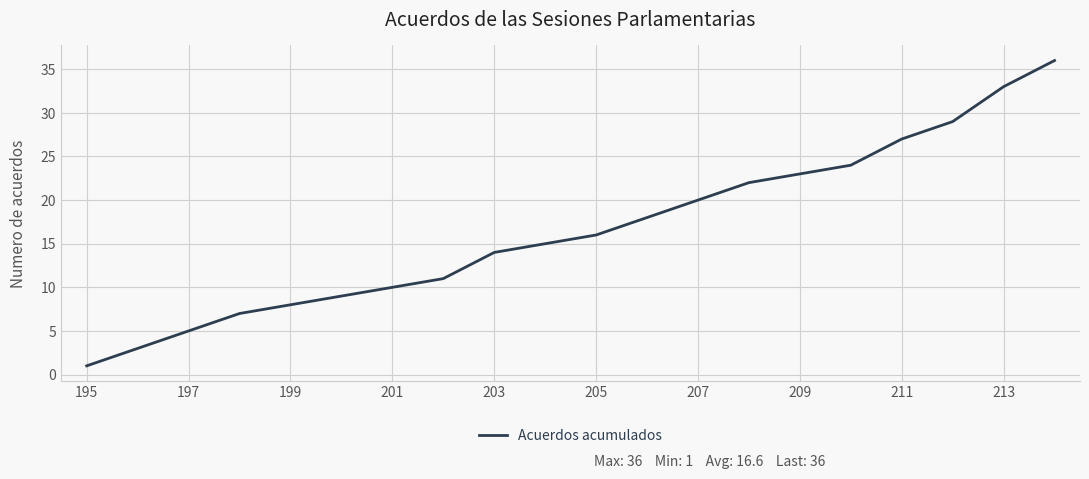

What is the greatest value displayed?

36